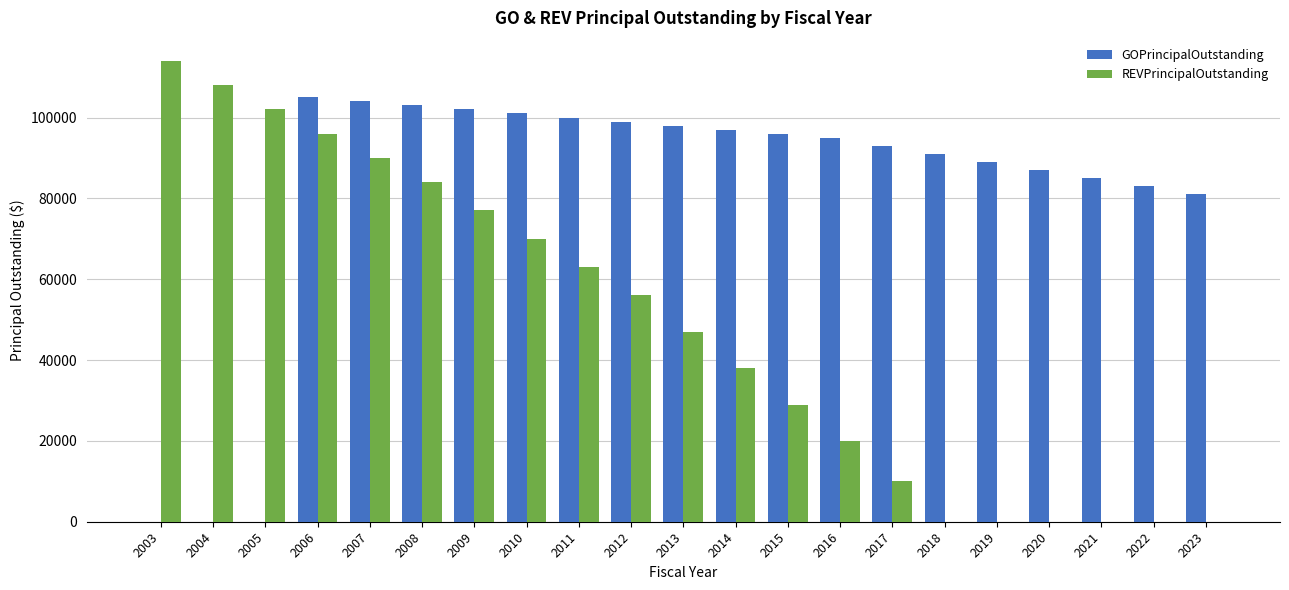

Reading left to right, extract all data points from this chart.

GOPrincipalOutstanding: 0	0	0	105000	104000	103000	102000	101000	100000	99000	98000	97000	96000	95000	93000	91000	89000	87000	85000	83000	81000
REVPrincipalOutstanding: 114000	108000	102000	96000	90000	84000	77000	70000	63000	56000	47000	38000	29000	20000	10000	0	0	0	0	0	0